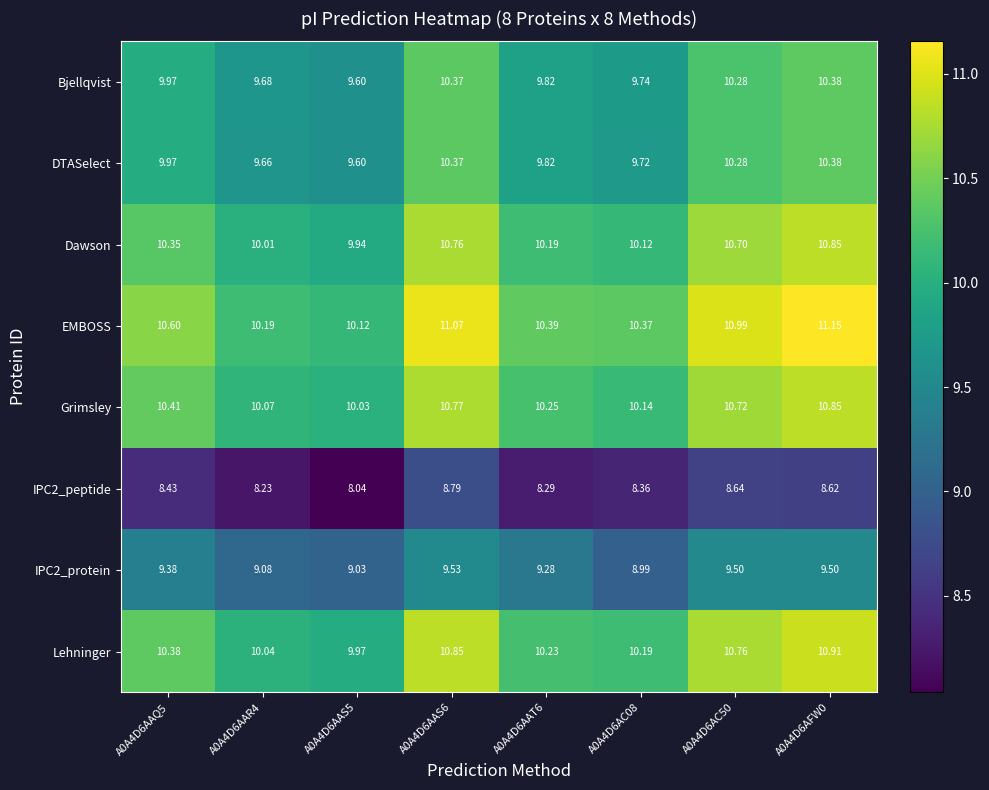

Which series has the largest total across all categories?

EMBOSS